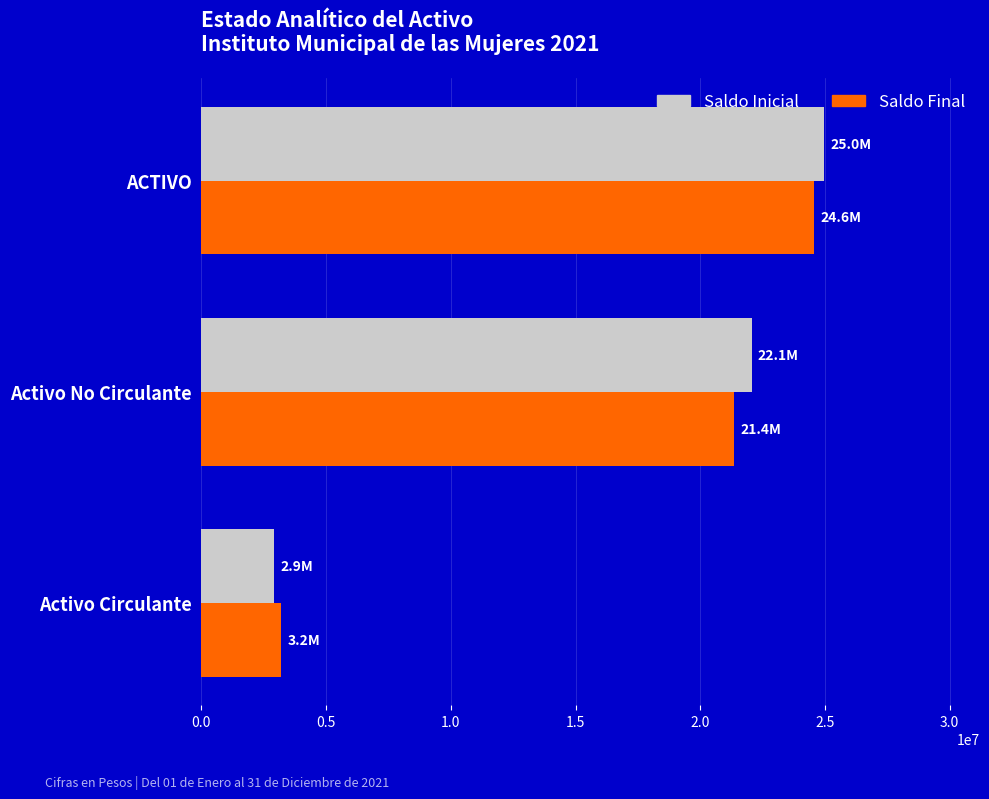

At which category is the sum across all series the highest?

ACTIVO